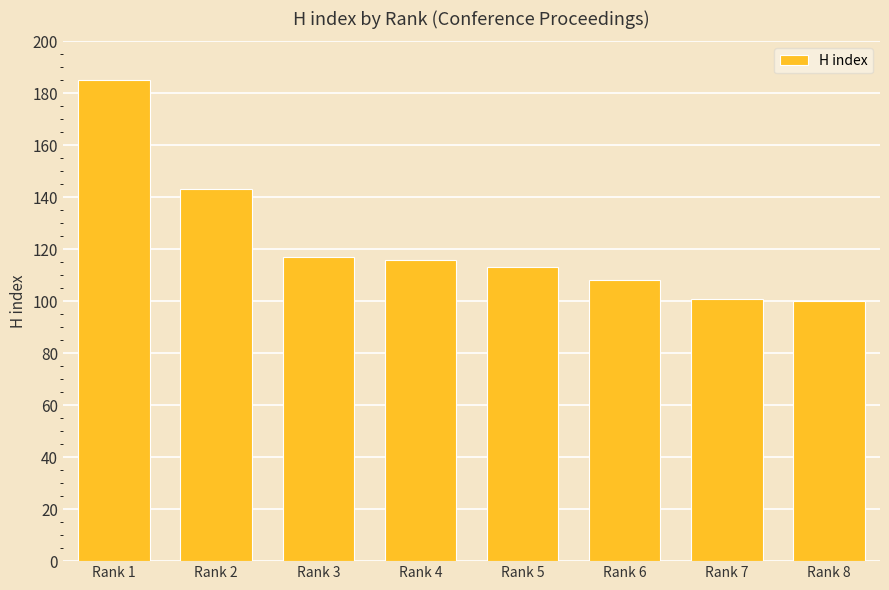

Does the chart contain stacked bars?

No